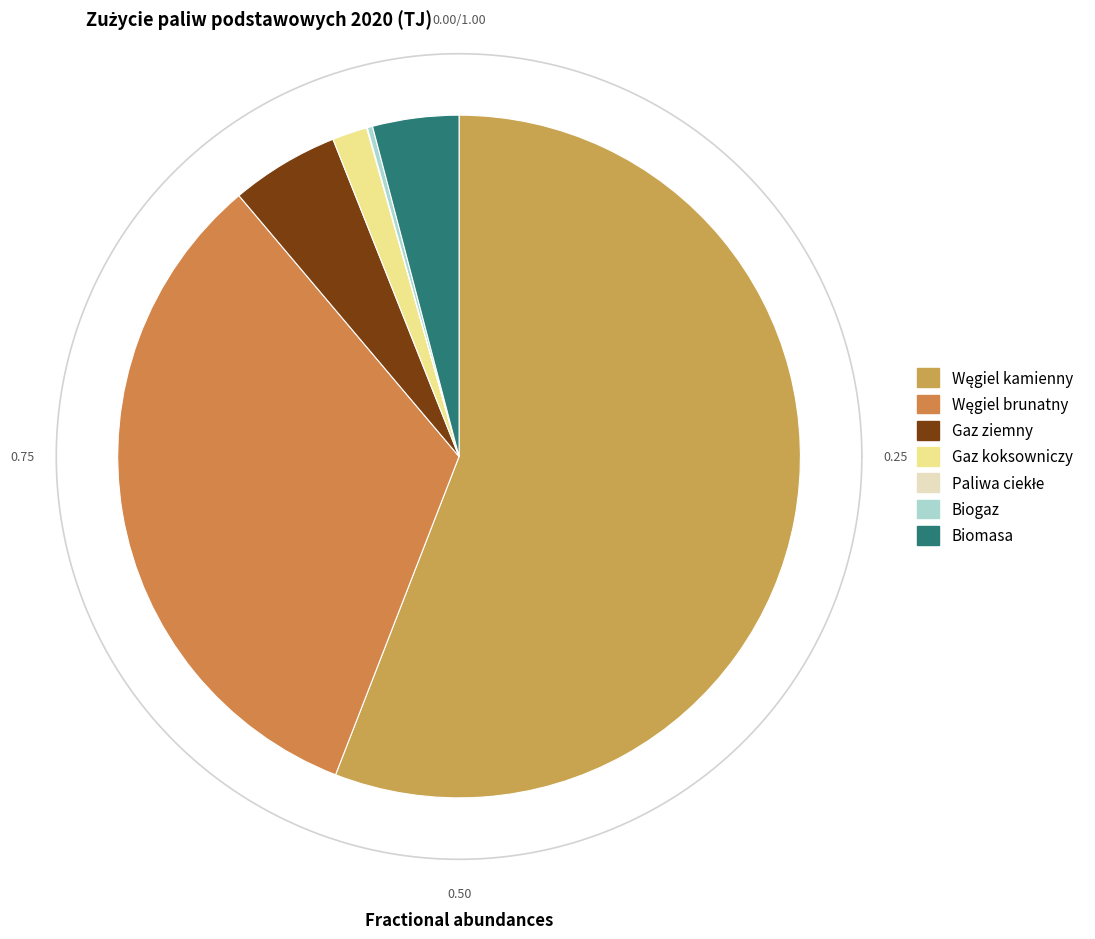

To the nearest percent, what portion does Gaz koksowniczy represent?

2%